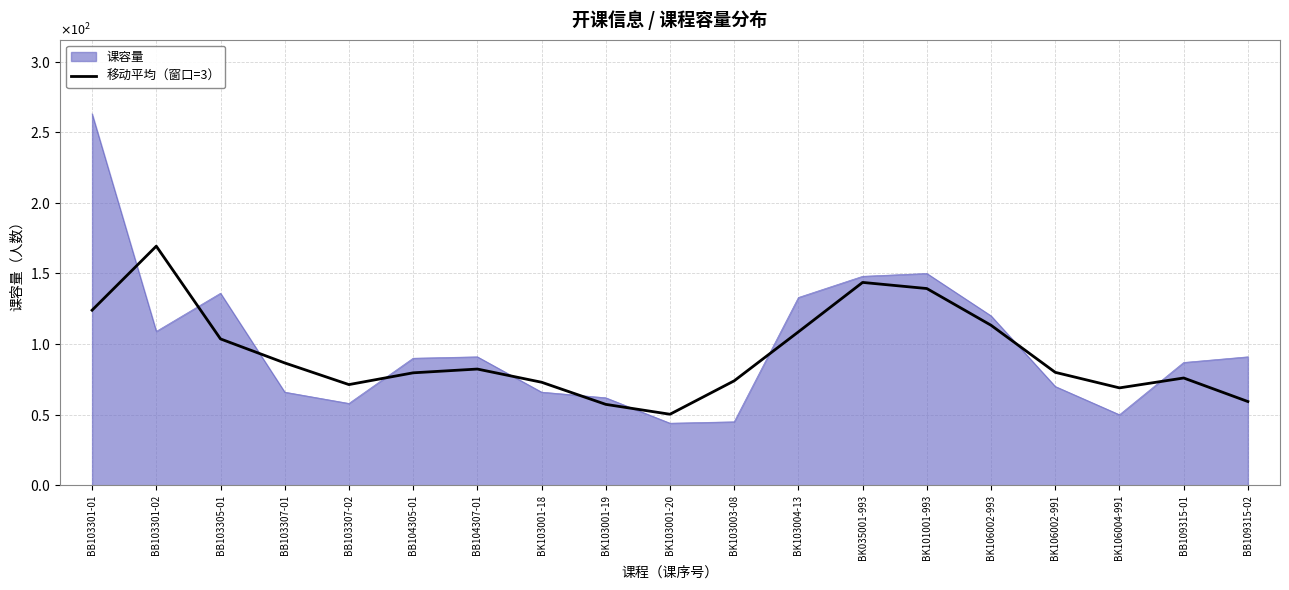

What is the label of the 9th point from the right?

BK103003-08